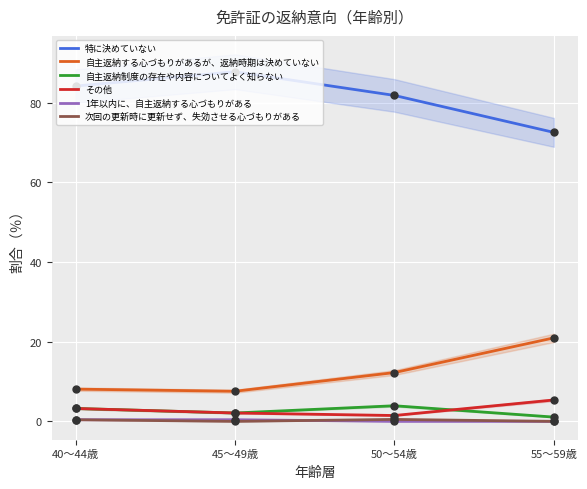

At which category is the sum across all series the highest?

50～54歳